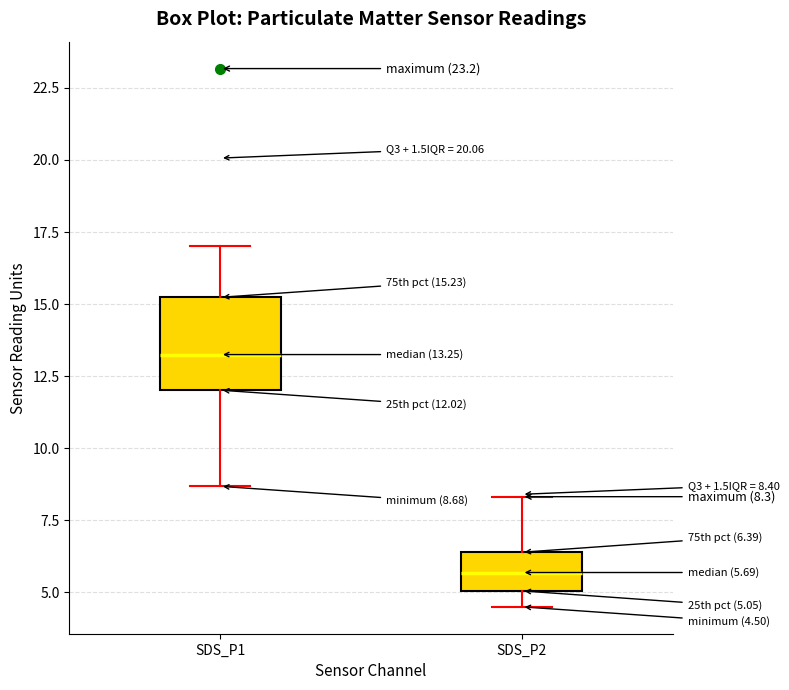

Which box is the tallest, from its lower edge to its upper edge?

SDS_P1